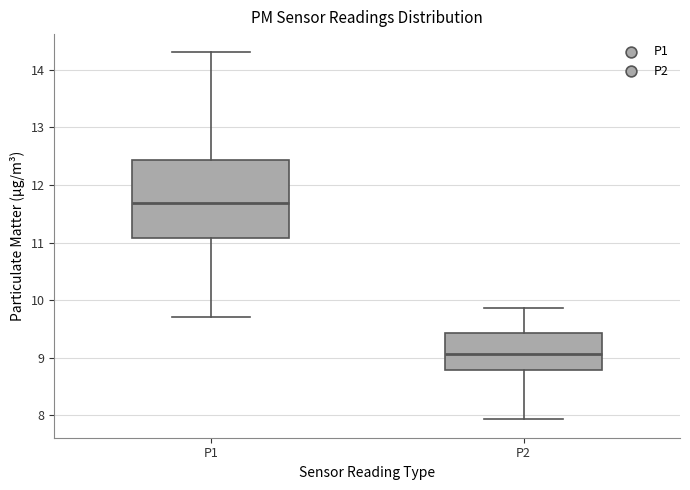

Reading left to right, transcribe this box plot: for each box, give where its median line is, the range the box spans, and where its two whiskers end, as read against the y-axis. The values are not printed on the chart, so give them approximately, as read against the axis.

P1: median 11.7, box 11.1 to 12.4, whiskers 9.7 to 14.3
P2: median 9.1, box 8.8 to 9.4, whiskers 7.9 to 9.9